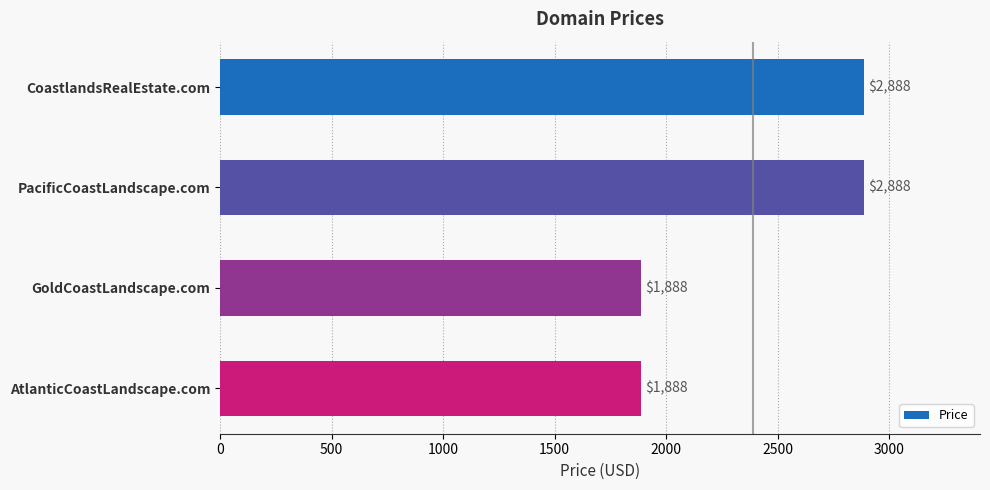

True or false: the data shows 1271 at AtlanticCoastLandscape.com.

False